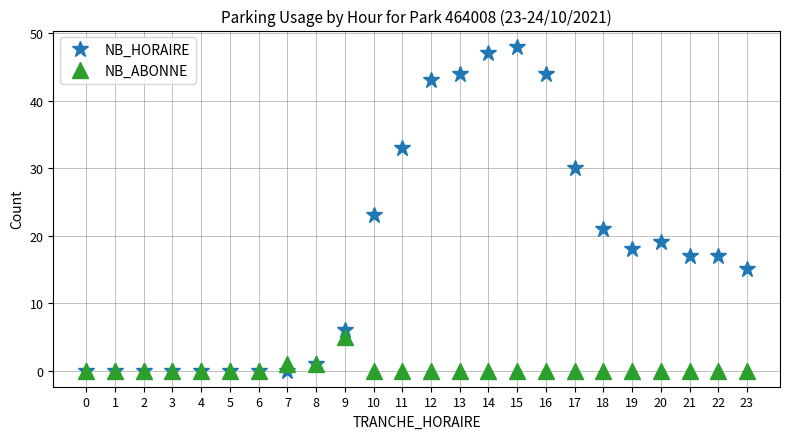

Rank the categories by NB_ABONNE value from lowest to highest.

2, 3, 4, 5, 6, 10, 11, 12, 13, 14, 15, 16, 17, 18, 19, 20, 21, 22, 23, 0, 1, 7, 8, 9